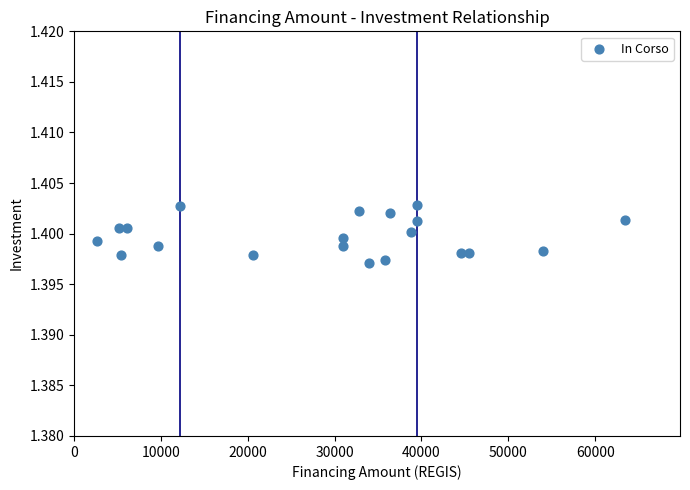

What is the range of X values (max minus min)?

60745.0